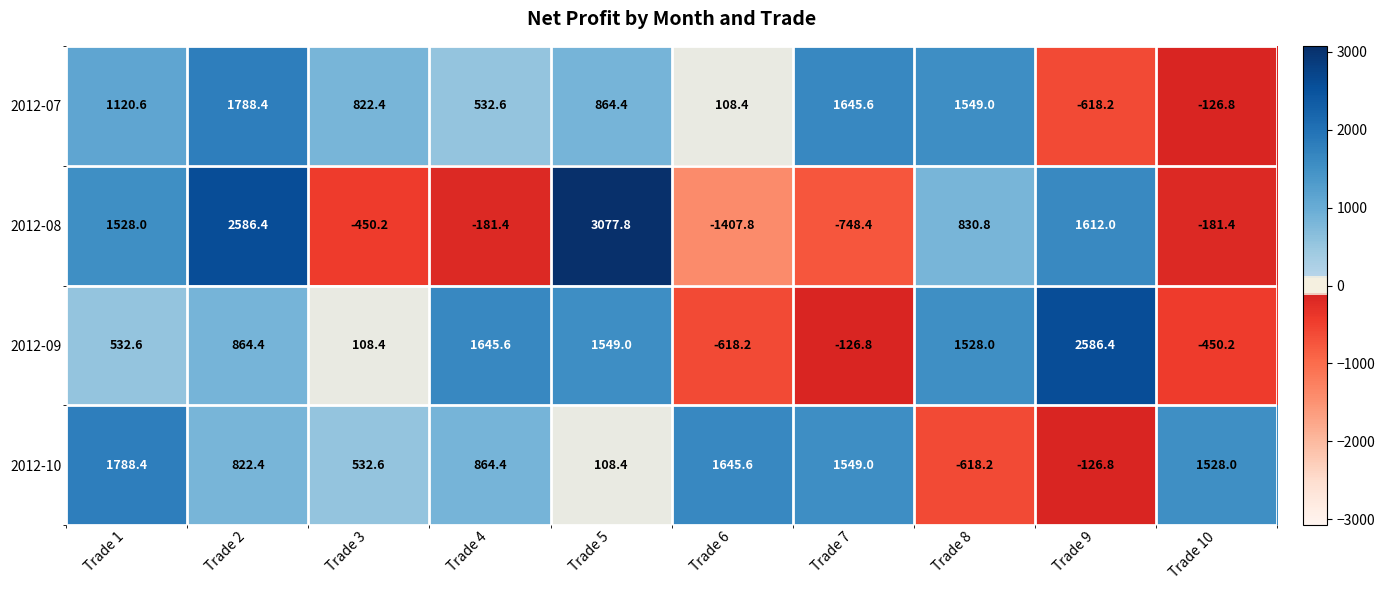

The 2012-07 series shows 108.4 at Trade 6. True or false?

True